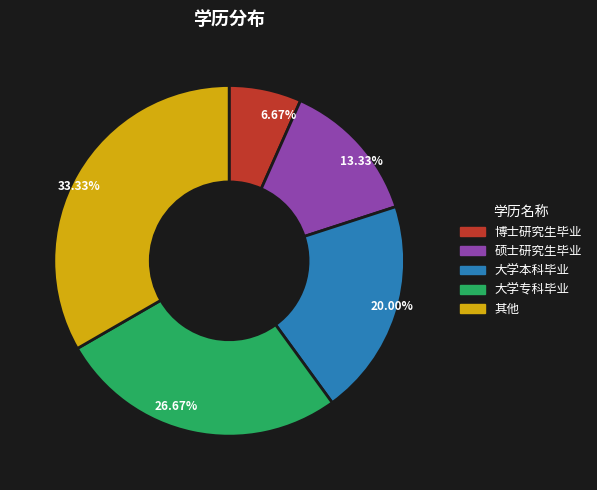

To the nearest percent, what portion does 大学专科毕业 represent?

27%